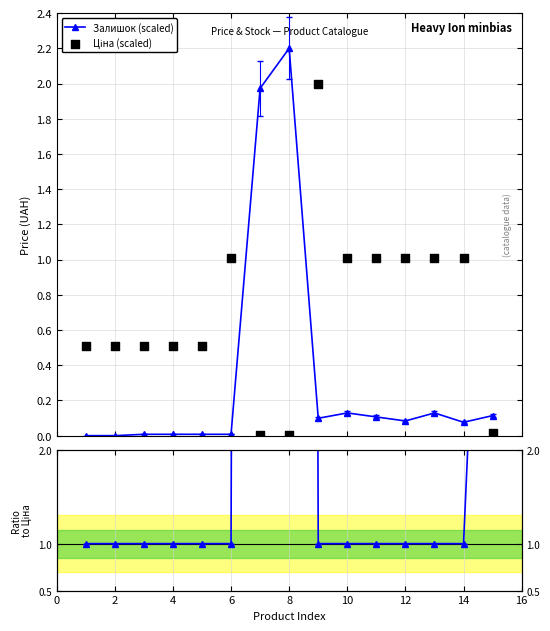

Which series reaches the minimum Y coordinate?

Залишок (scaled)